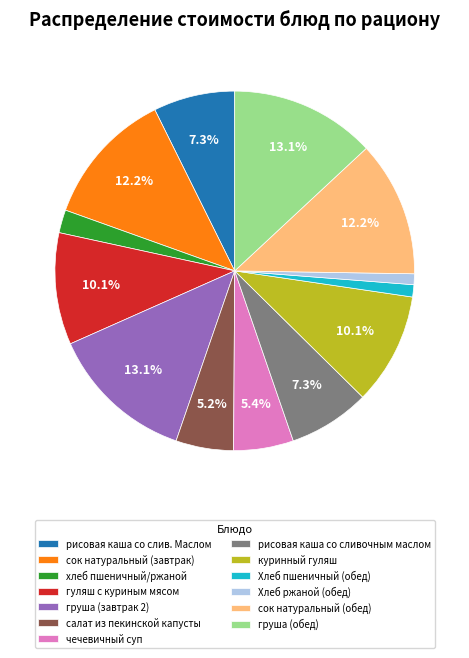

Is the sum of салат из пекинской капусты and рисовая каша со сливочным маслом greater than half?

No